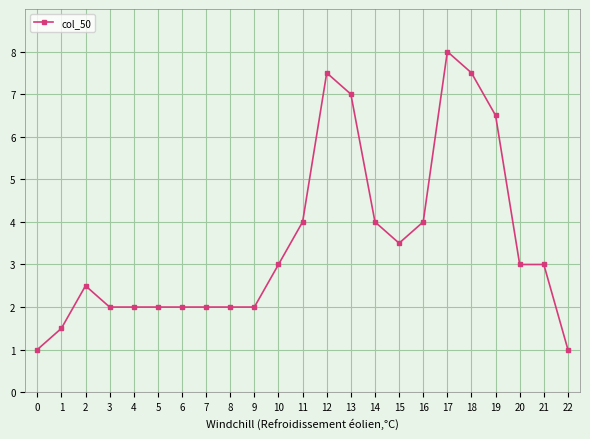

The chart shows a value of 0.7 at 5. True or false?

False